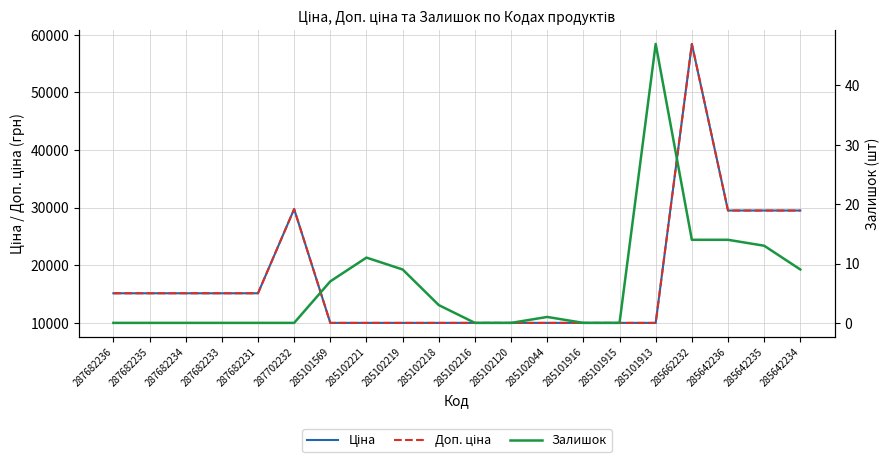

True or false: Доп. ціна has more than 0 points higher than both neighbors.

True